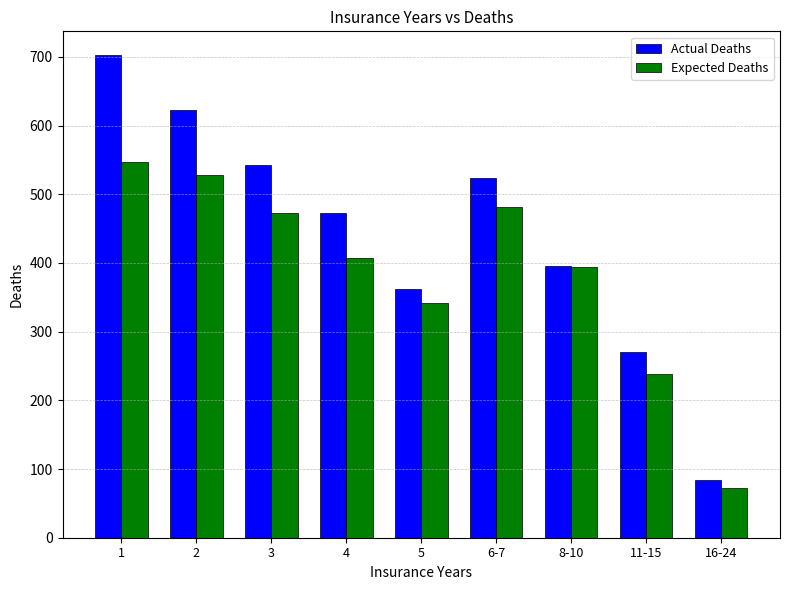

What is the sum of all Actual Deaths values?

3975.0